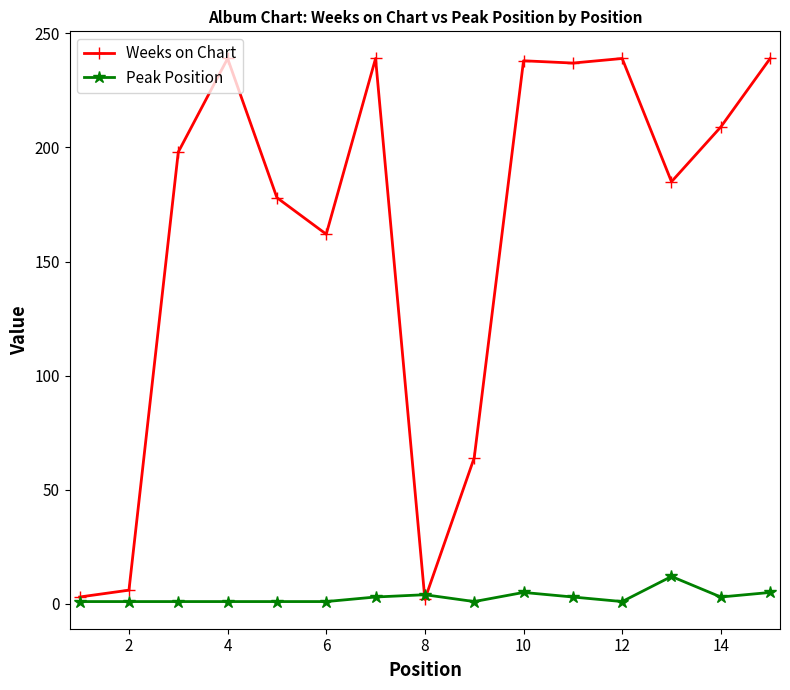

List the series in order of their overall mean, highest first.

Weeks on Chart, Peak Position